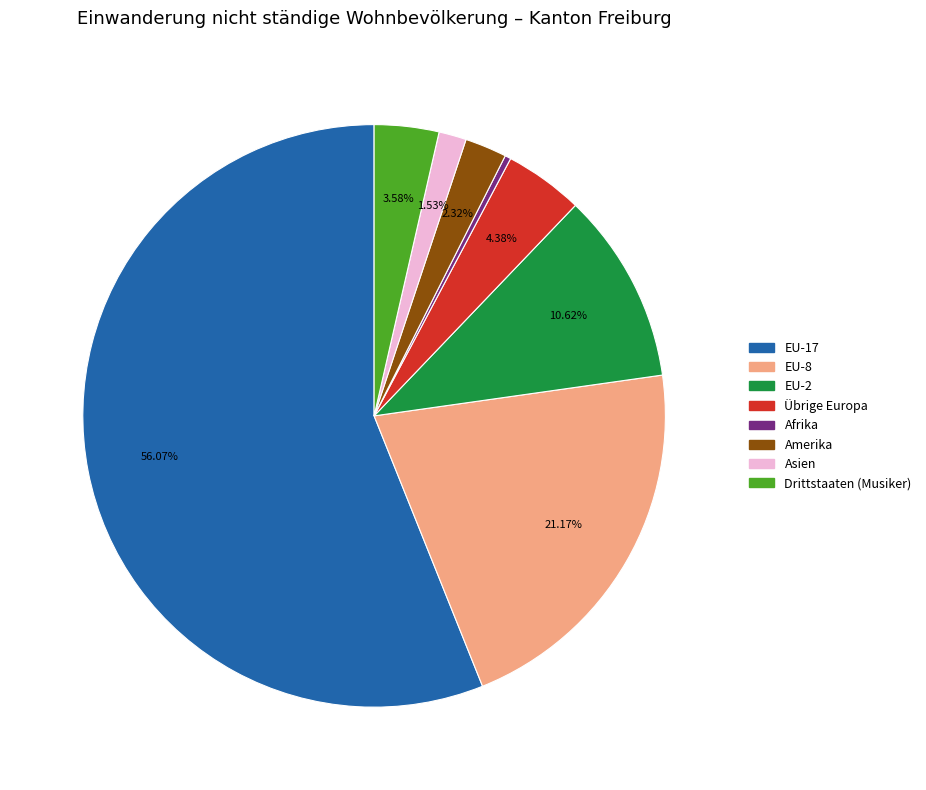

Is there a majority slice in this chart?

Yes